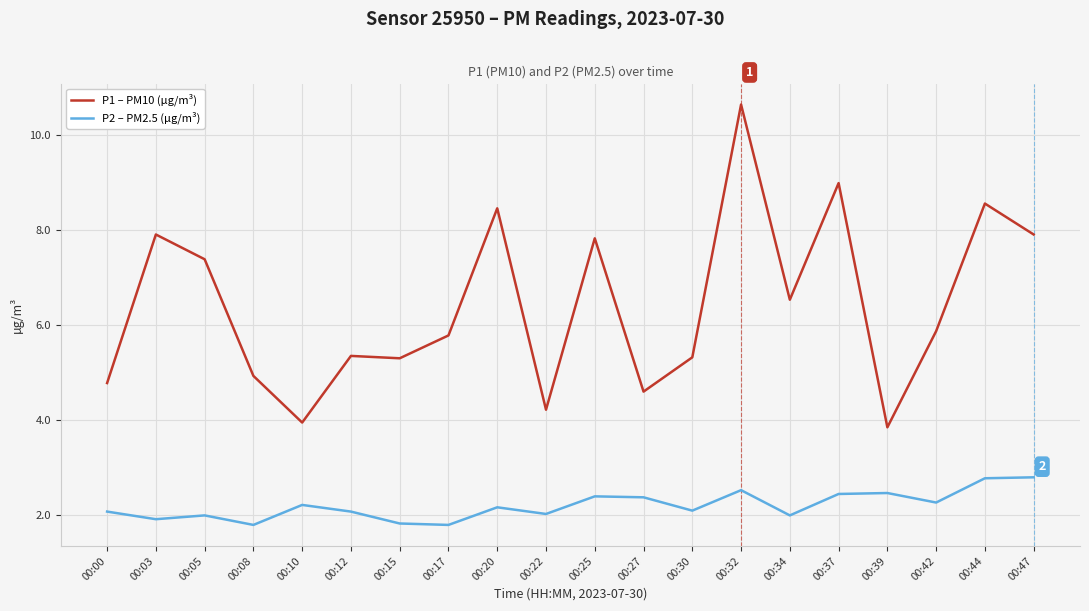

Where is the first local minimum for P1 – PM10 (µg/m³)?

00:10